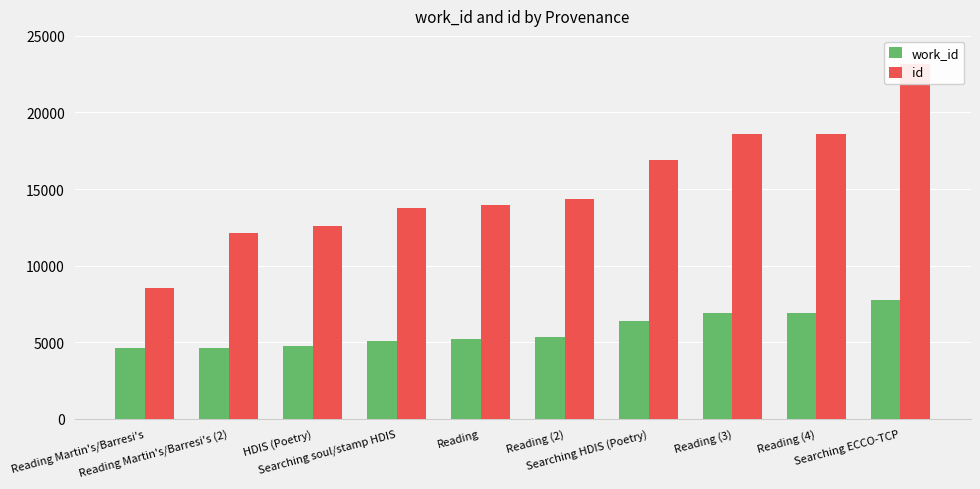

Which series has the largest total across all categories?

id